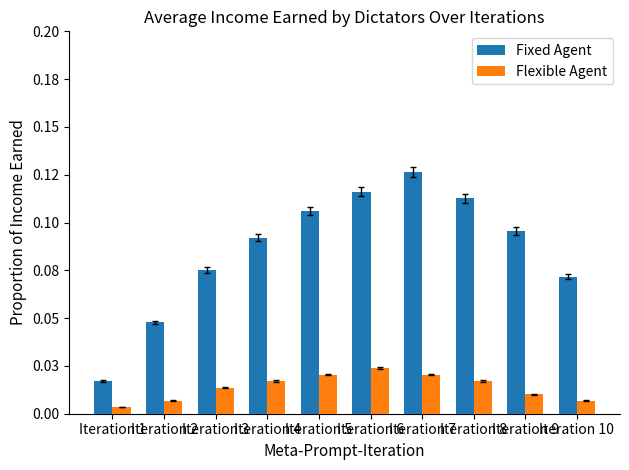

What are all the series names shown in the legend?

Fixed Agent, Flexible Agent